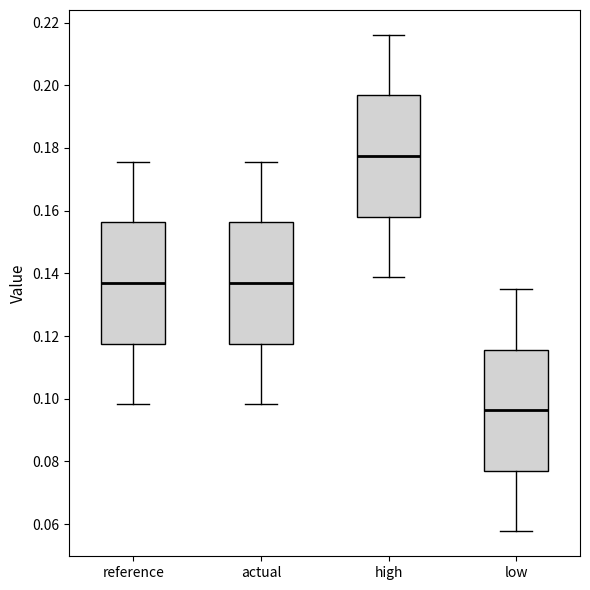

Reading left to right, transcribe this box plot: for each box, give where its median line is, the range the box spans, and where its two whiskers end, as read against the y-axis. The values are not printed on the chart, so give them approximately, as read against the axis.

reference: median 0.136, box 0.118 to 0.156, whiskers 0.098 to 0.176
actual: median 0.136, box 0.118 to 0.156, whiskers 0.098 to 0.176
high: median 0.178, box 0.158 to 0.196, whiskers 0.138 to 0.216
low: median 0.096, box 0.078 to 0.116, whiskers 0.058 to 0.136